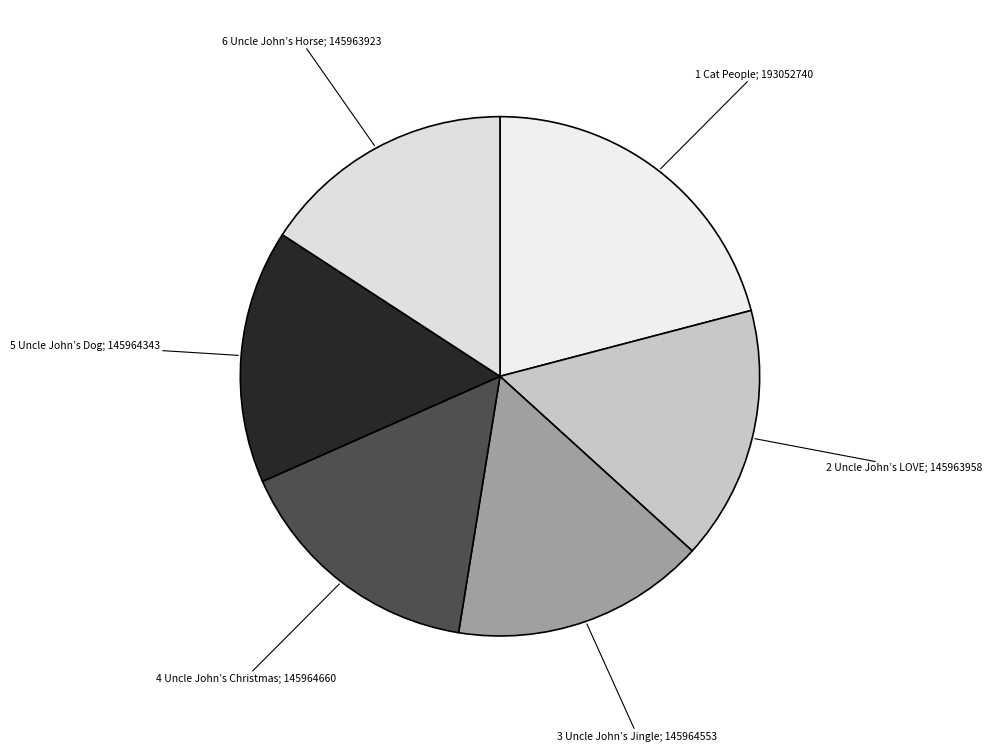

Rank the categories by value from highest to lowest.

1 Cat People, 4 Uncle John’s Christmas, 3 Uncle John’s Jingle, 5 Uncle John’s Dog, 2 Uncle John’s LOVE, 6 Uncle John’s Horse